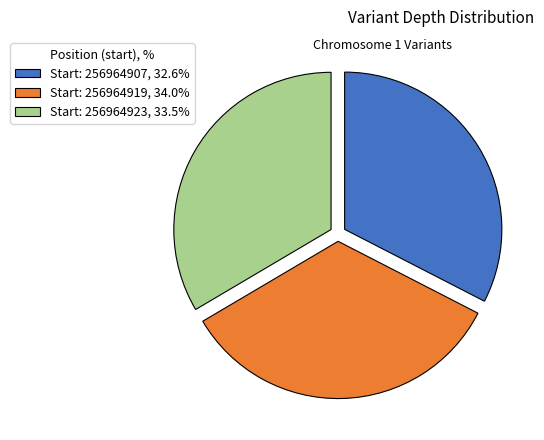

What is the ratio of the value at Start: 256964919, 34.0% to the value at Start: 256964907, 32.6%?

1.0